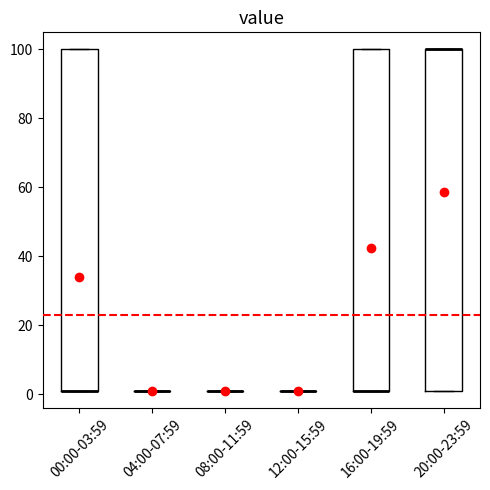

Reading left to right, transcribe this box plot: for each box, give where its median line is, the range the box spans, and where its two whiskers end, as read against the y-axis. The values are not printed on the chart, so give them approximately, as read against the axis.

00:00-03:59: median 2 (drawn on the box's lower edge), box 2 to 100, whiskers 2 to 100
04:00-07:59: box collapsed to a line at 2, whiskers 2 to 2
08:00-11:59: box collapsed to a line at 2, whiskers 2 to 2
12:00-15:59: box collapsed to a line at 2, whiskers 2 to 2
16:00-19:59: median 2 (drawn on the box's lower edge), box 2 to 100, whiskers 2 to 100
20:00-23:59: median 100 (drawn on the box's upper edge), box 2 to 100, whiskers 2 to 100